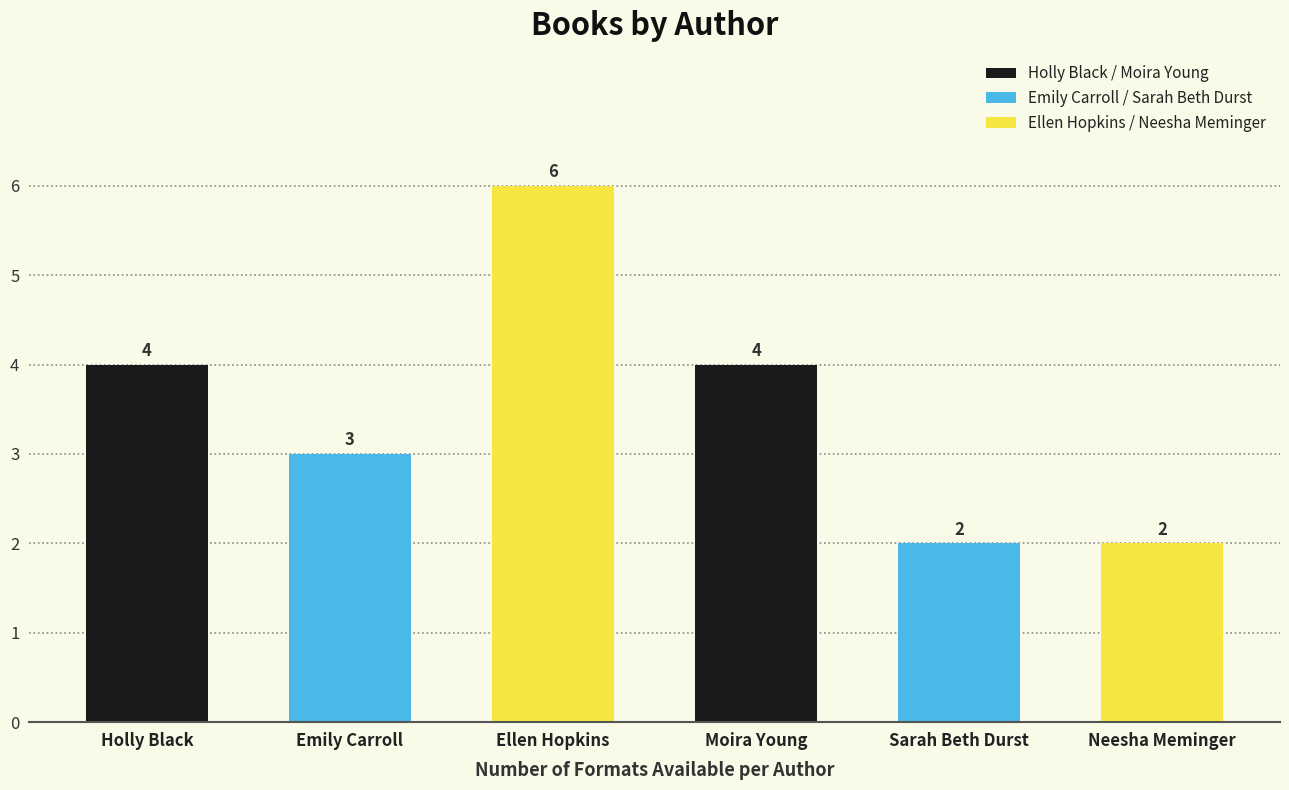

What is the minimum value shown in the chart?

2